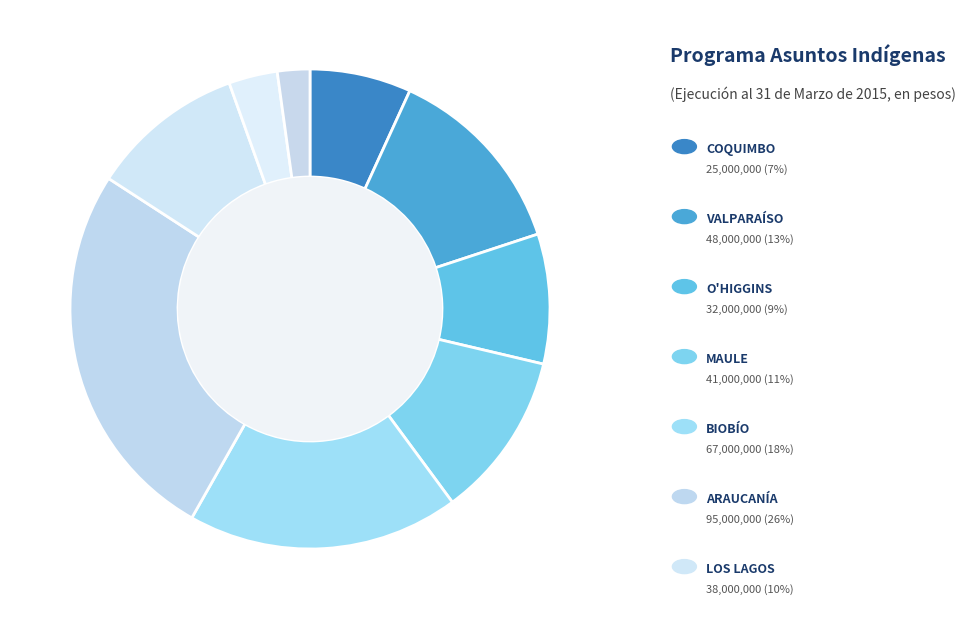

How many slices are in this pie chart?

9